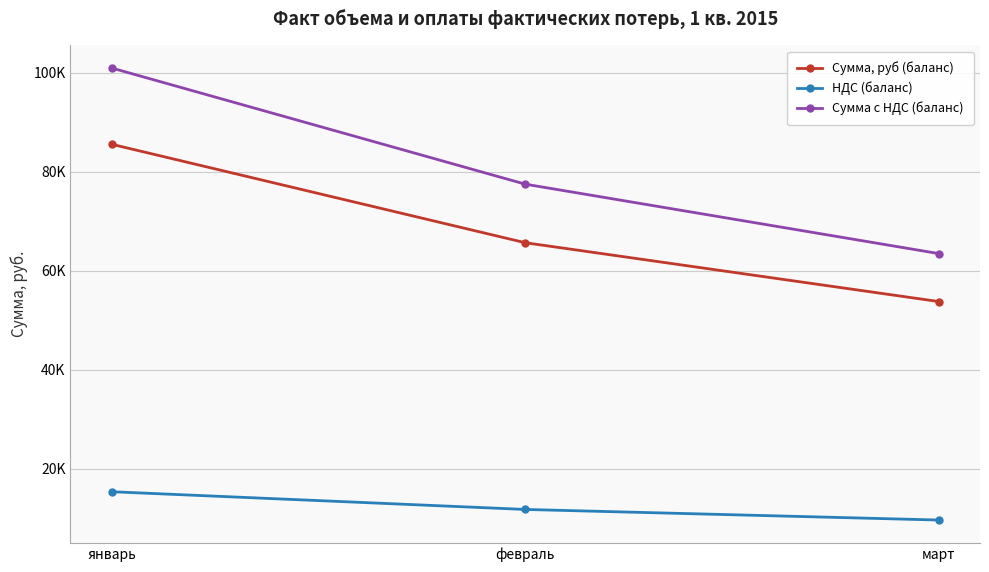

Reading left to right, list all the values displayed in this chart.

Сумма, руб (баланс): 85526.9	65660.6	53787.6
НДС (баланс): 15394.8	11818.9	9681.8
Сумма с НДС (баланс): 100921.7	77479.6	63469.3